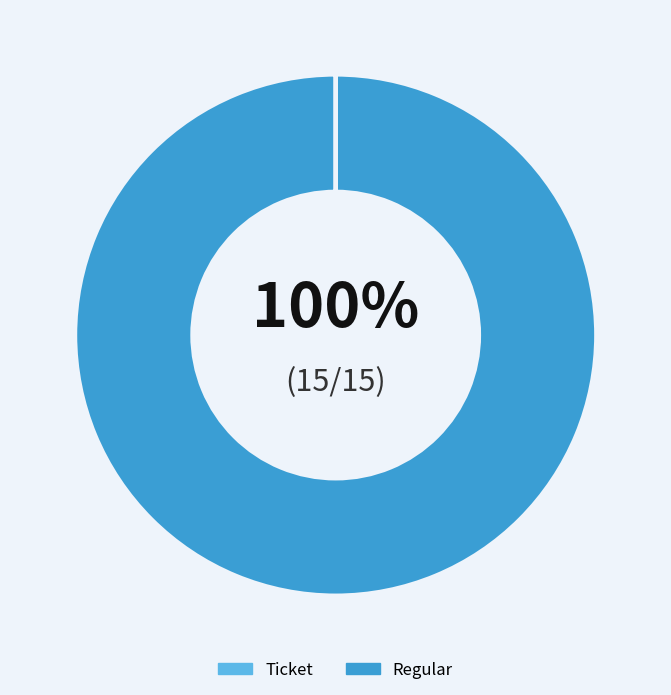

What is the largest slice in the pie chart?

Regular (io_index=15)